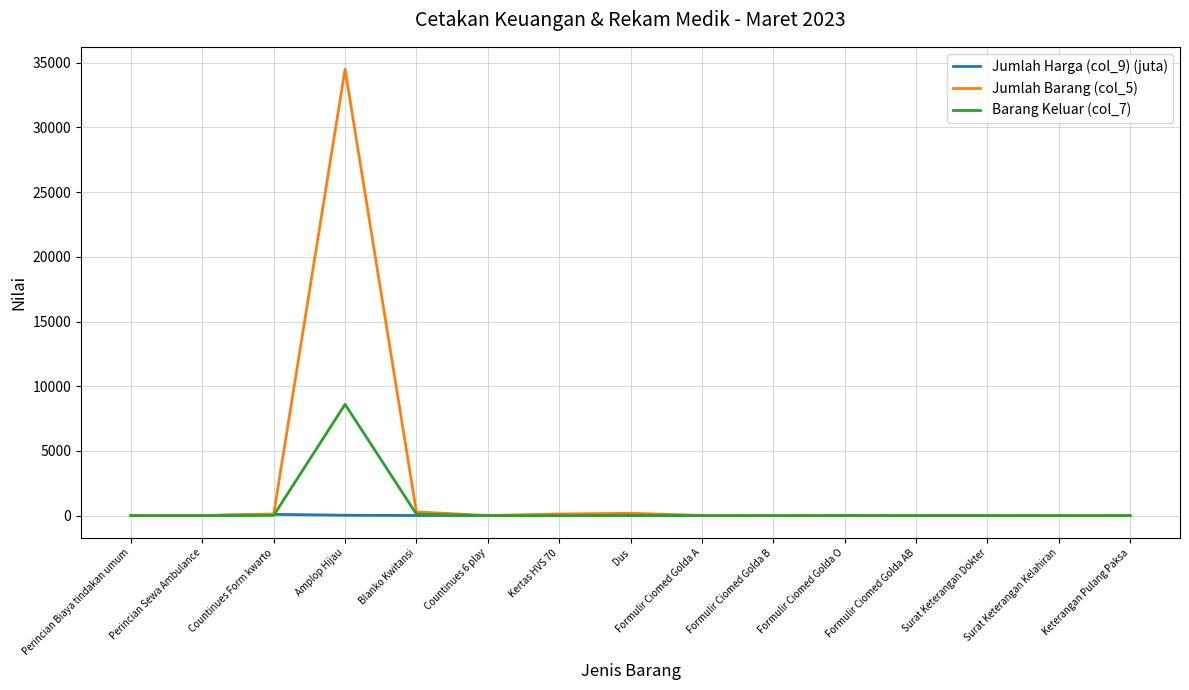

List the series in order of their peak value, lowest first.

Jumlah Harga (col_9) (juta), Barang Keluar (col_7), Jumlah Barang (col_5)